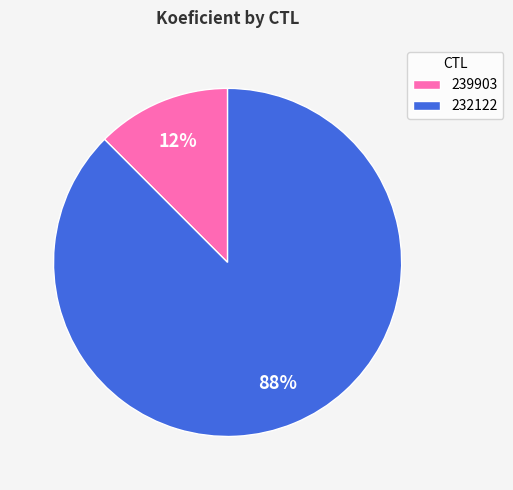

How many slices are in this pie chart?

2